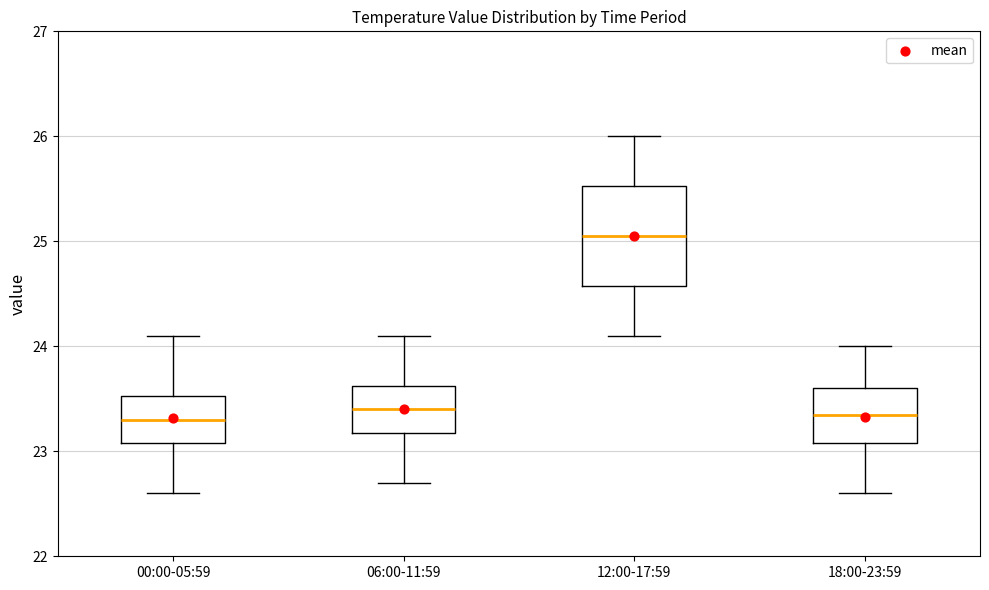

Where is the upper edge of the box for 06:00-11:59 on the y-axis? The values are not printed on the chart, so give them approximately, as read against the axis.

23.6